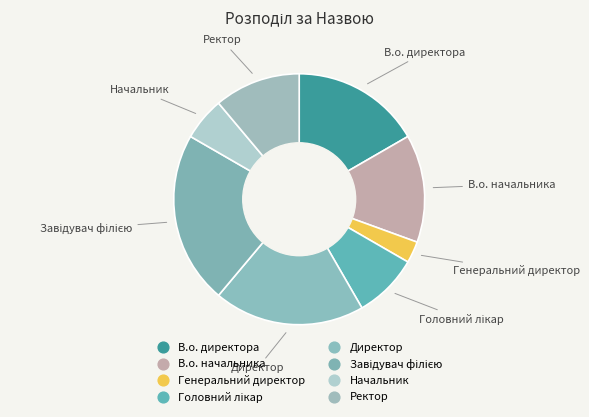

Which slice is the smallest?

Генеральний директор